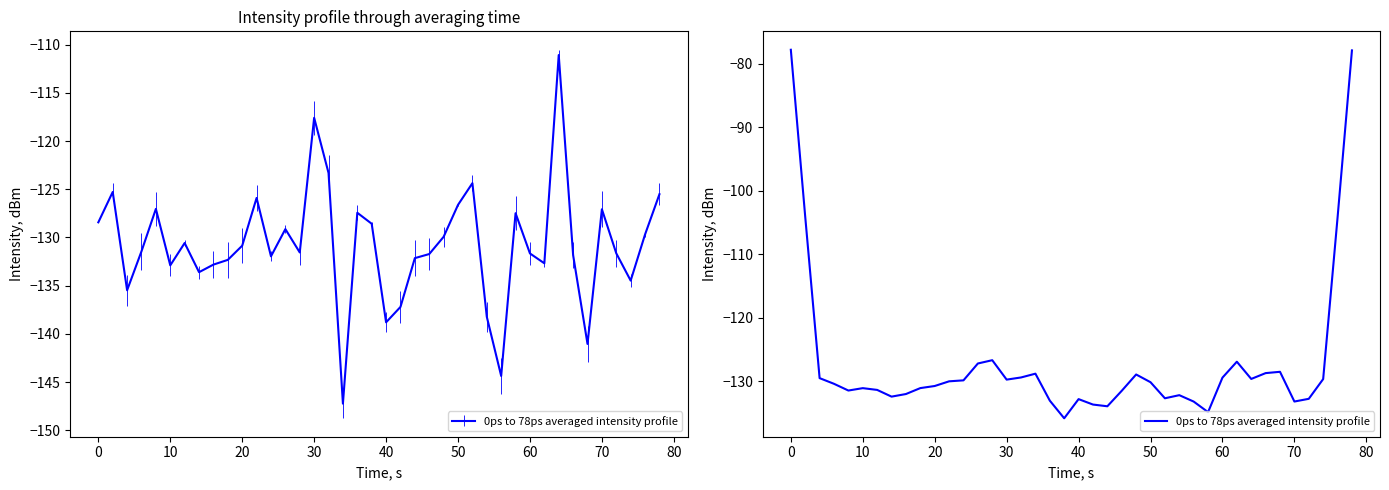

True or false: the data has more than 1 interior local peaks.

True